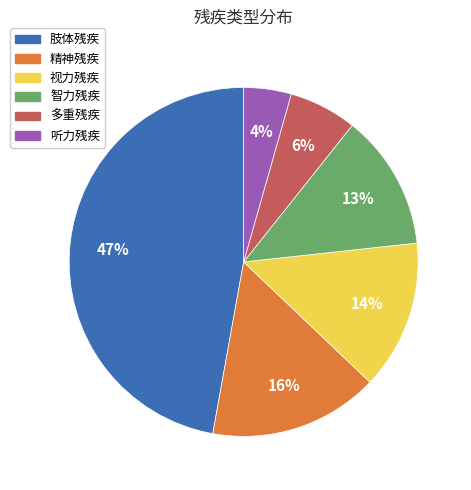

To the nearest percent, what portion does 肢体残疾 represent?

47%